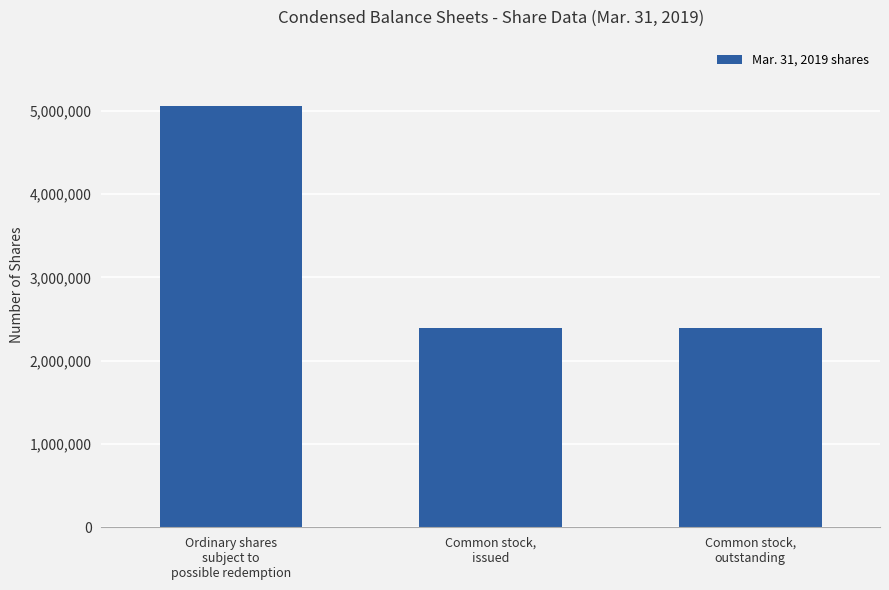

What position from the right is Common stock,
outstanding?

1